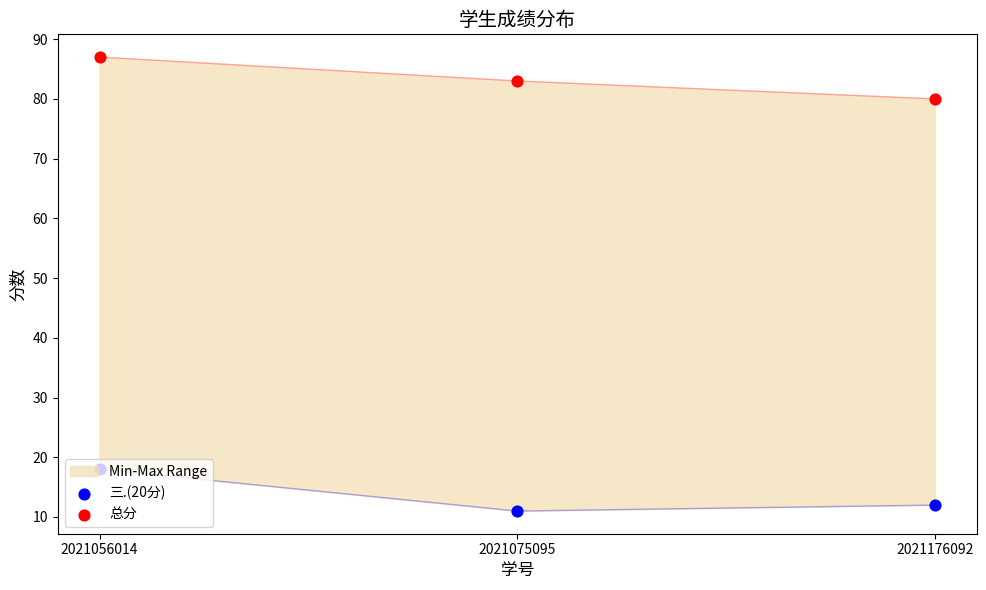

Which series contains the lowest Y value?

三.(20分)